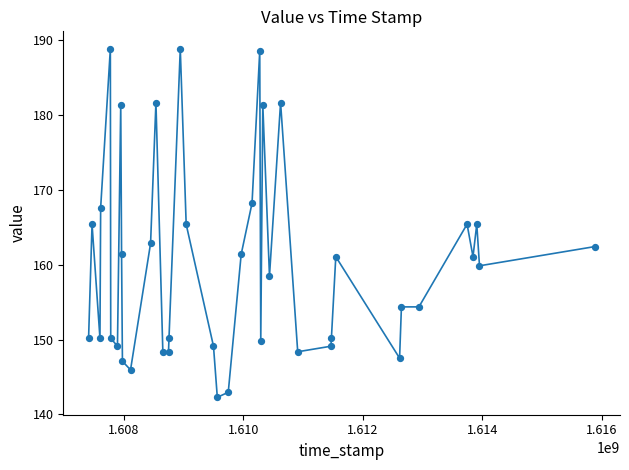

What is the maximum value shown in the chart?

188.9